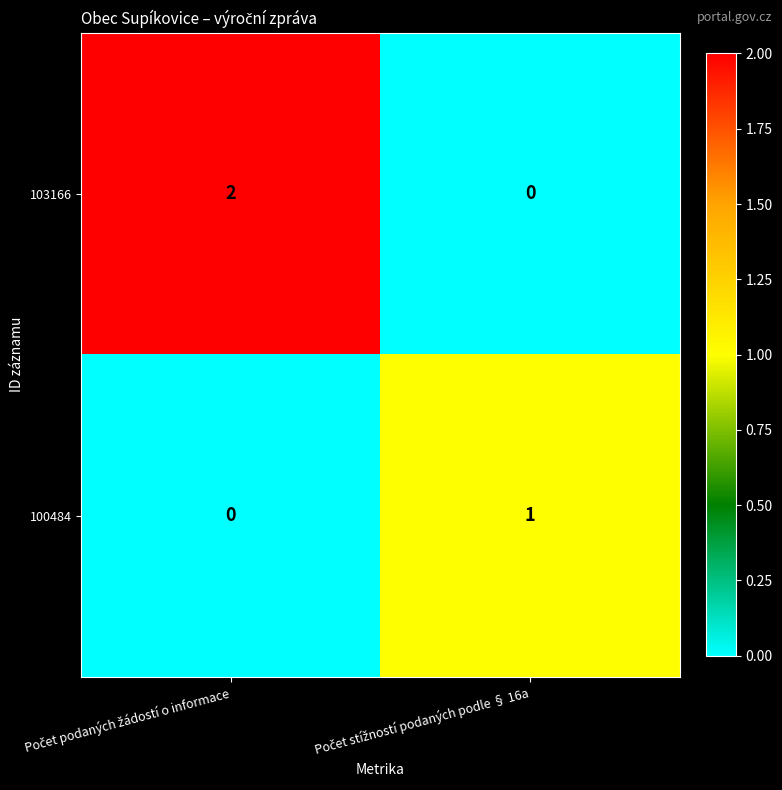

List the series in order of their peak value, lowest first.

100484, 103166